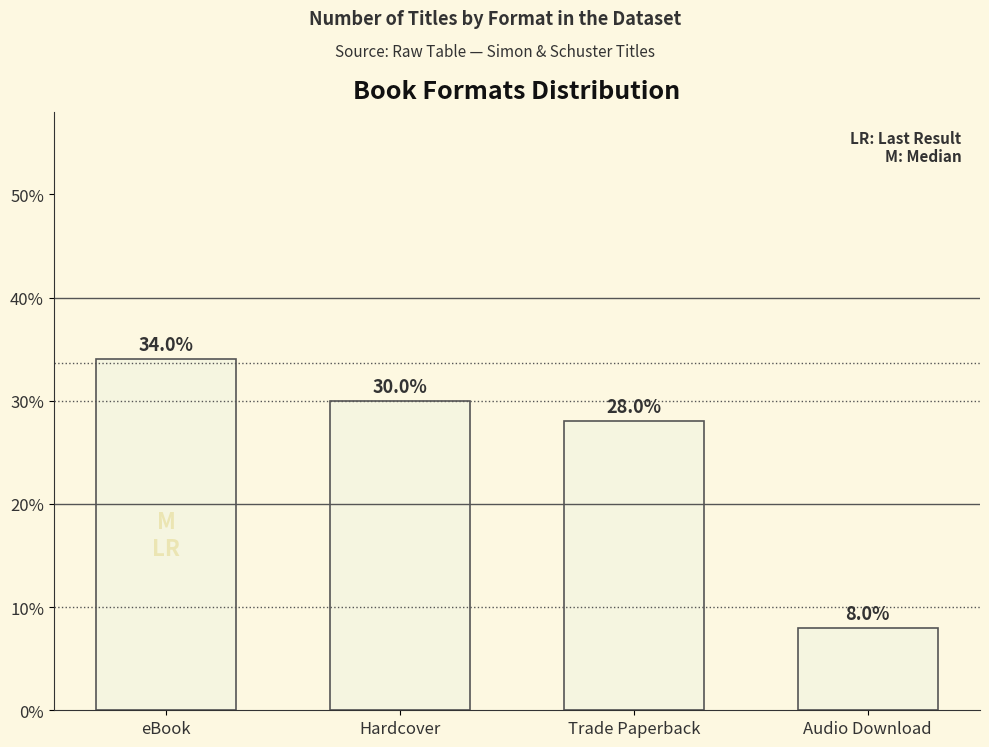

What is the sum of the values at eBook and Trade Paperback?

62.0